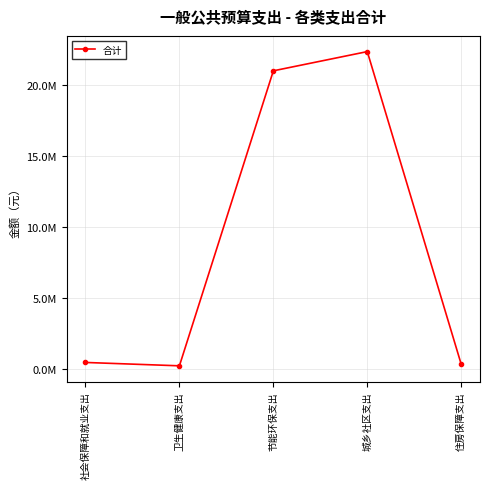

Does the chart have visible grid lines?

Yes